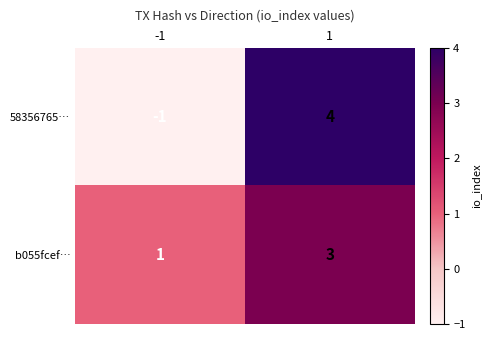

Reading right to left, list all the values displayed in this chart.

58356765…: 1=4	-1=-1
b055fcef…: 1=3	-1=1